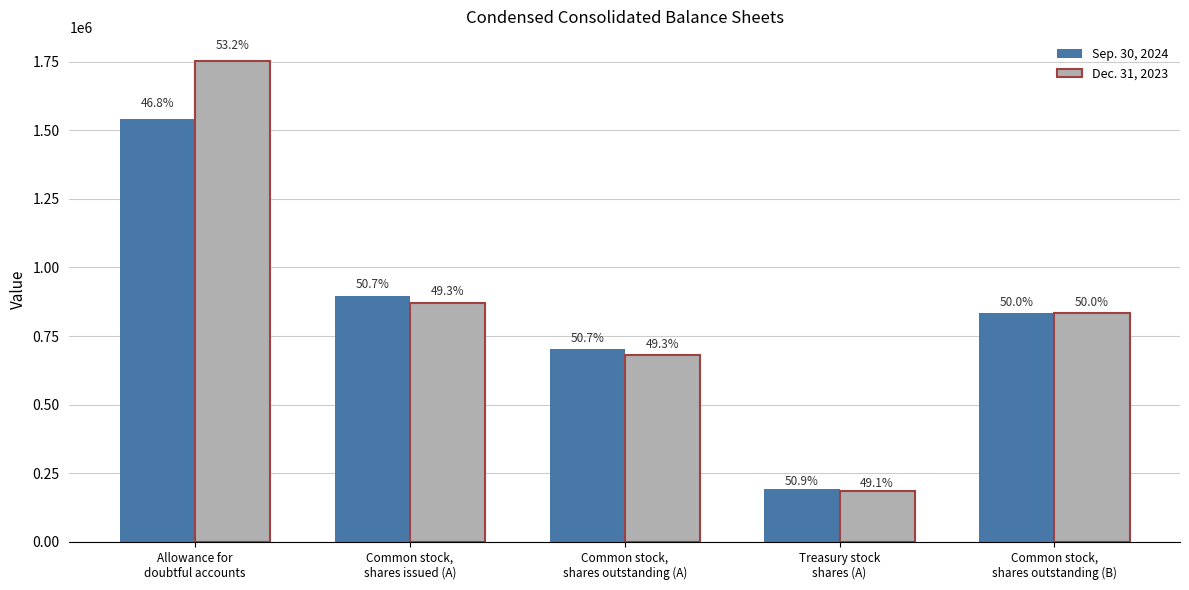

What is the total value across all series at Common stock,
shares outstanding (B)?

1666274